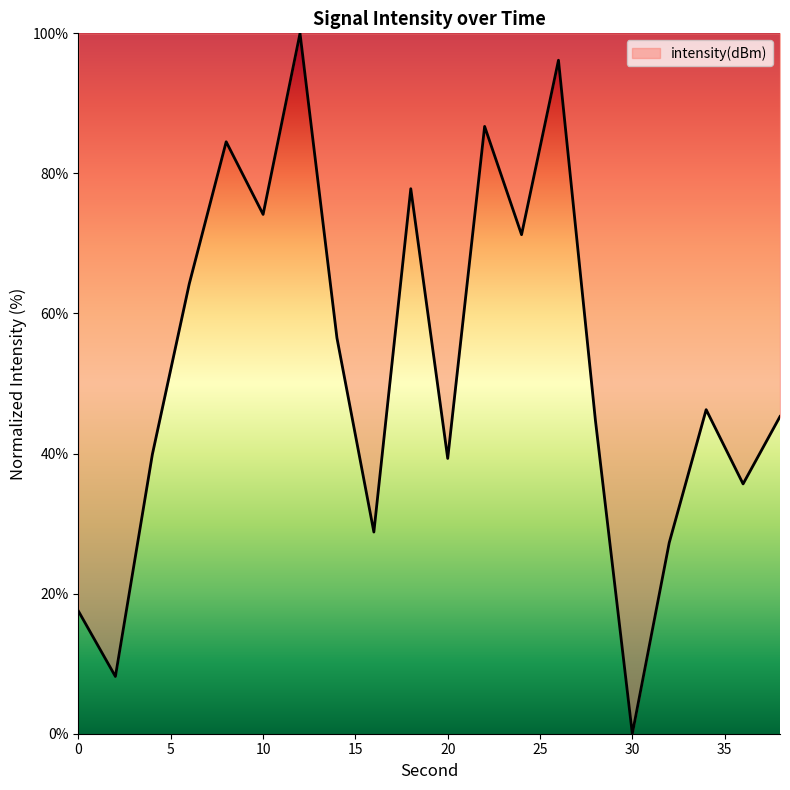

How many series are shown in this chart?

1